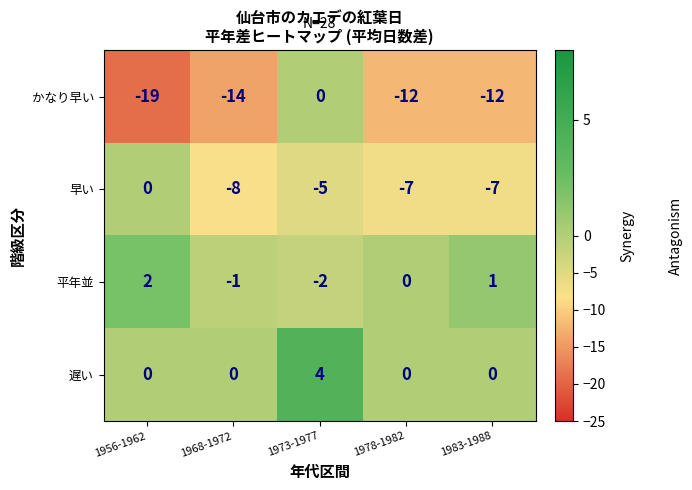

At which category is the sum across all series the highest?

1973-1977